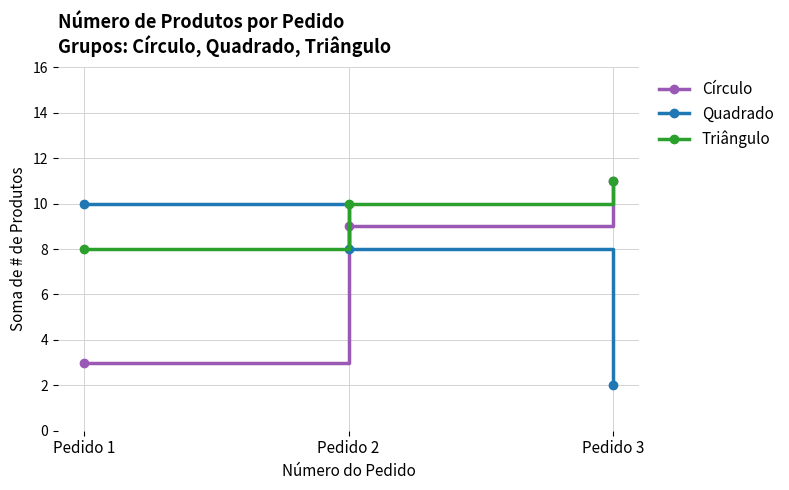

At which category does the chart reach its peak across all series?

Pedido 3